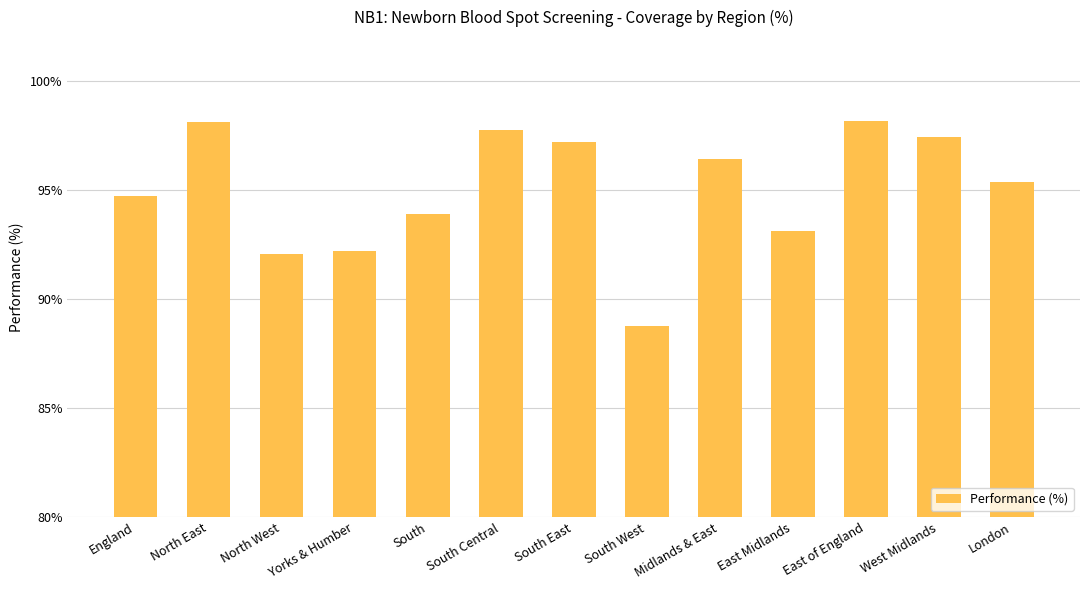

How many bars are there in total?

13